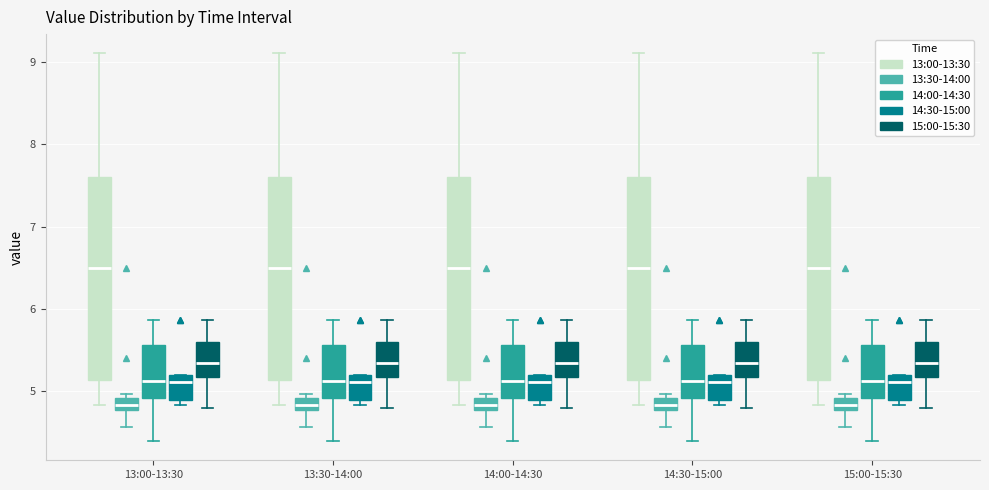

Where does the median line of the box for 14:30-15:00 (14:00-14:30) sit on the y-axis? The values are not printed on the chart, so give them approximately, as read against the axis.

5.1